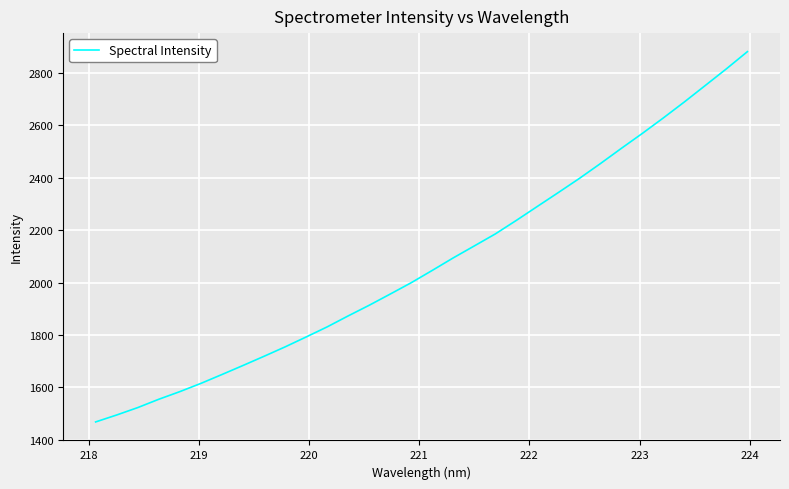

Reading left to right, what are all the values shown in this chart?

1467.7	1494.3	1522.5	1554.3	1583.5	1614.9	1648.8	1683.3	1718.4	1754.3	1792.1	1830.6	1872.6	1913.3	1956.1	1999.5	2046.5	2094.3	2139.9	2185.8	2237.5	2290.8	2343.9	2397.8	2454.4	2512.7	2569.9	2629.1	2690.1	2753.1	2816.4	2882.1